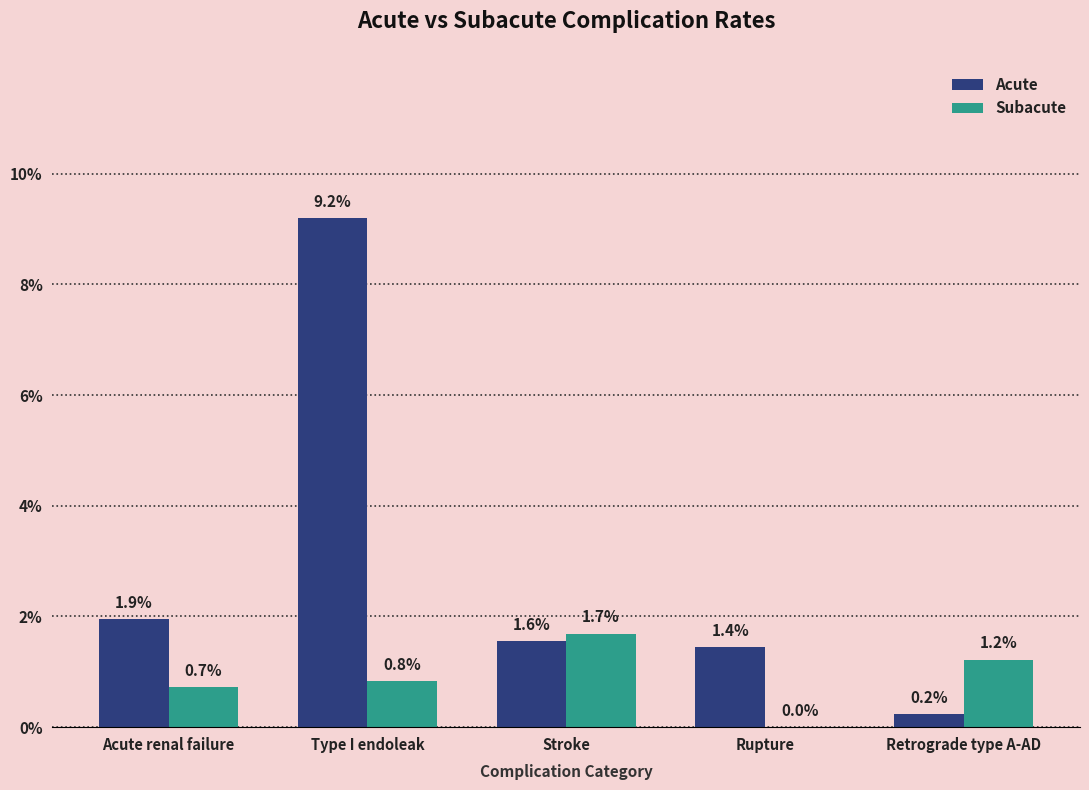

Between Stroke and Retrograde type A-AD, which series saw the biggest shift?

Acute